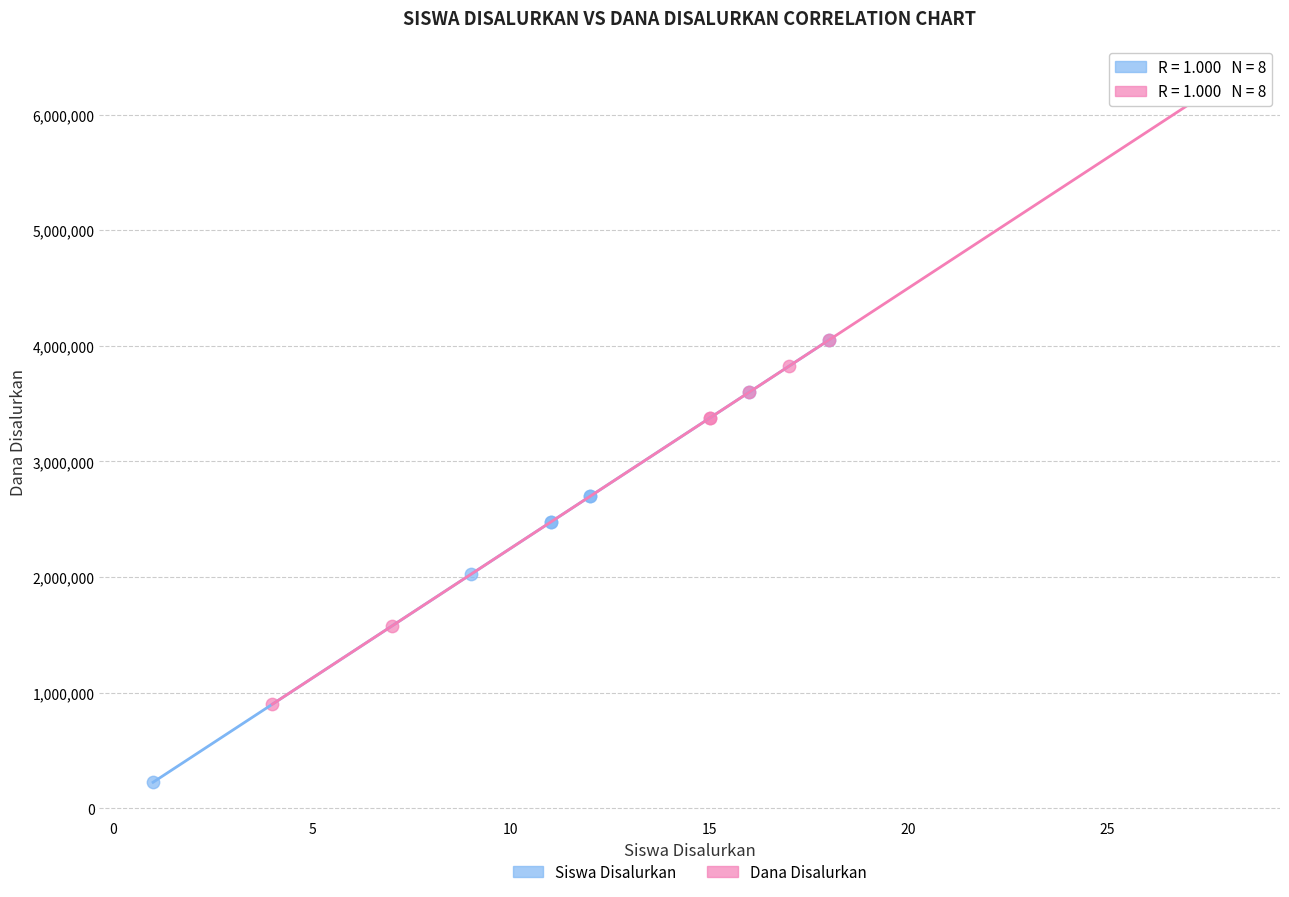

Which series contains the highest Y value?

Dana Disalurkan